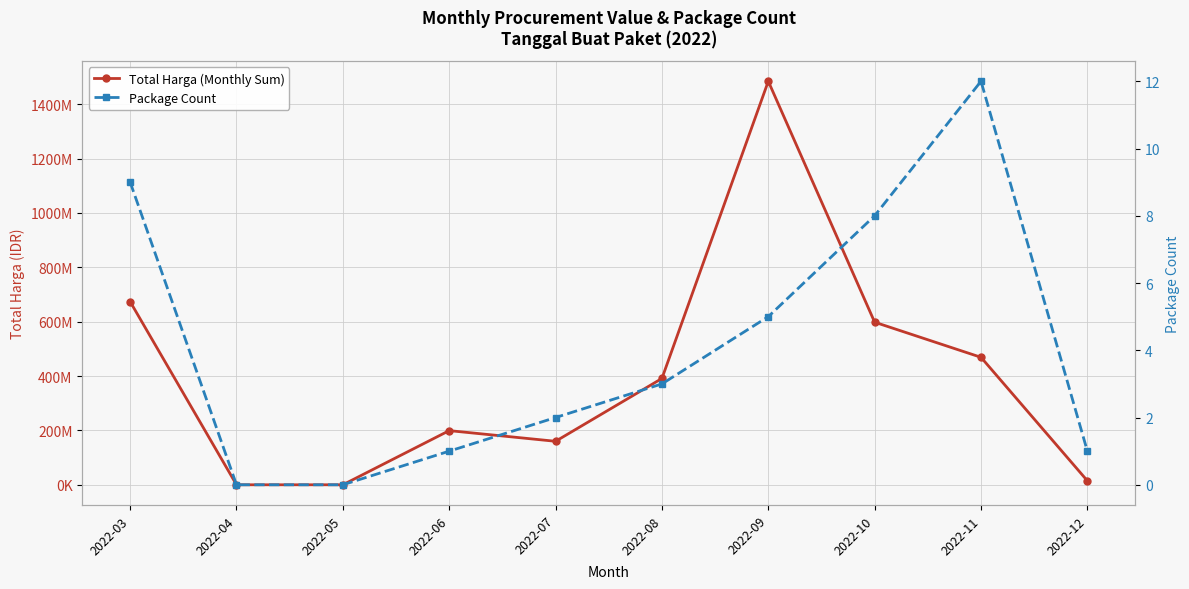

True or false: Package Count and Total Harga (Monthly Sum) intersect in this chart.

False